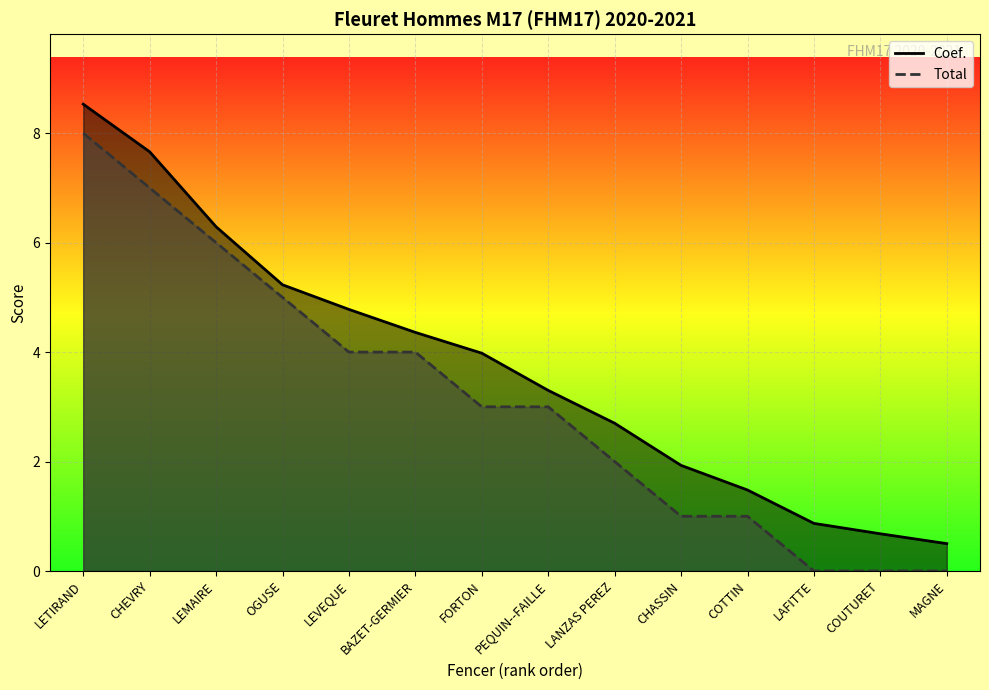

Reading left to right, transcribe all the data shown in this chart.

total: 8.0	7.0	6.0	5.0	4.0	4.0	3.0	3.0	2.0	1.0	1.0	0.0	0.0	0.0
coef: 8.5	7.7	6.3	5.2	4.8	4.4	4.0	3.3	2.7	1.9	1.5	0.9	0.7	0.5